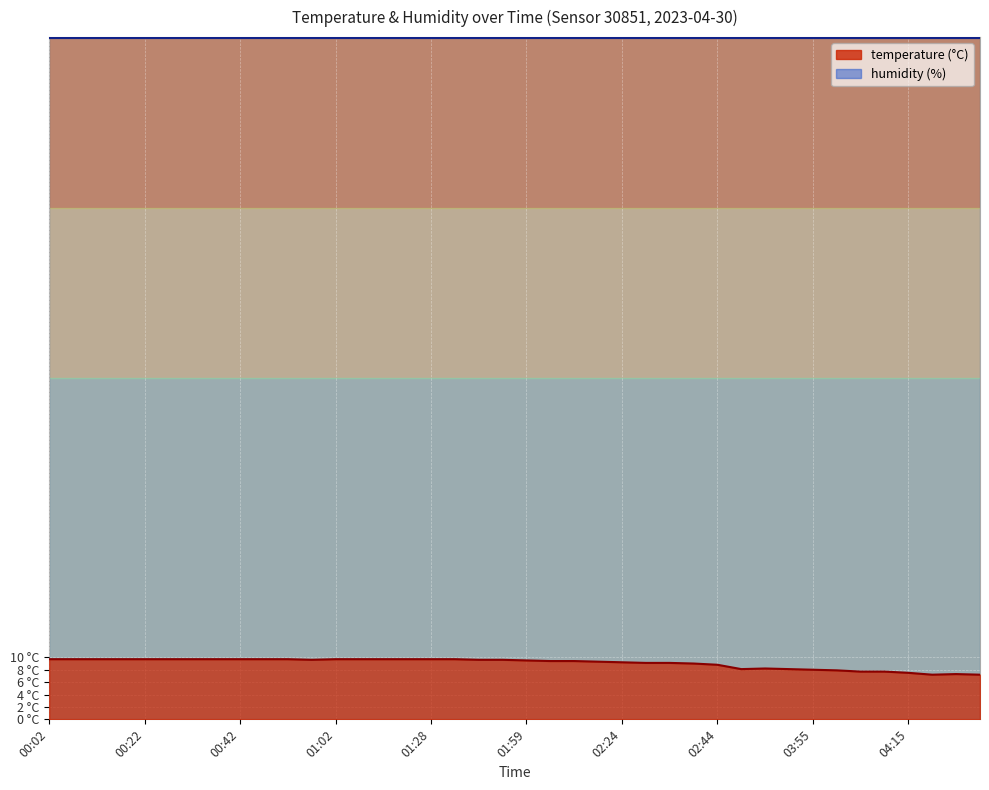

What is the difference between the second highest and minimum values?

2.5